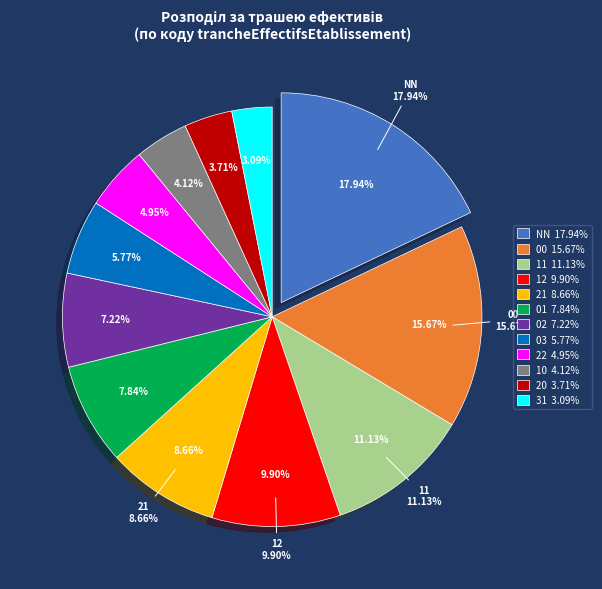

Do 12 and 00 together represent more than half of the pie?

No